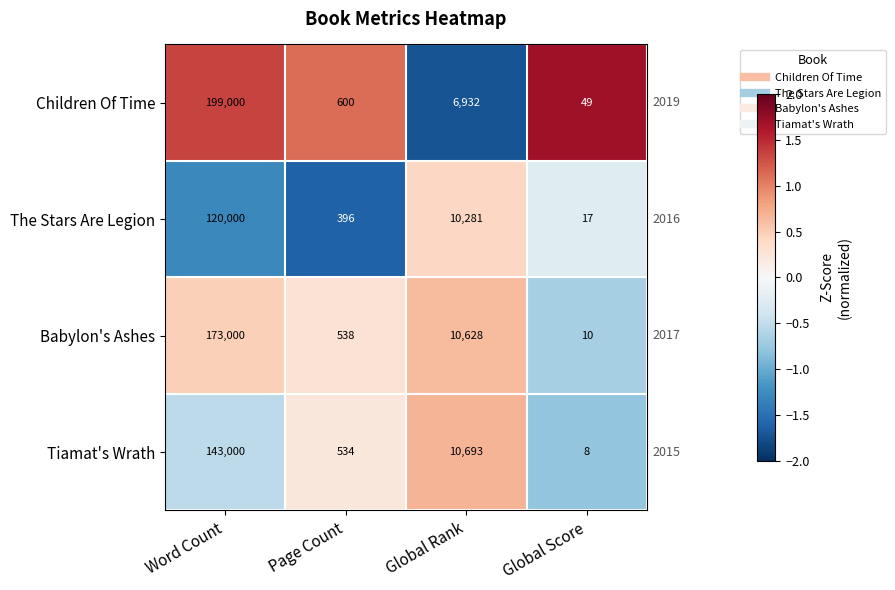

What is the average value of the Children Of Time series?

51645